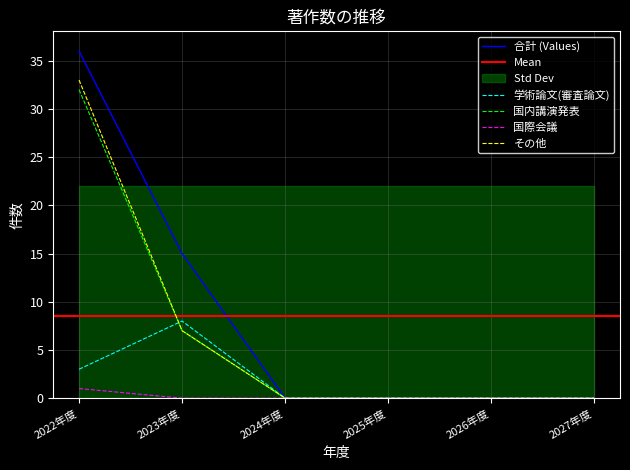

What is the sum of the 国際会議 values at 2022年度 and 2025年度?

1